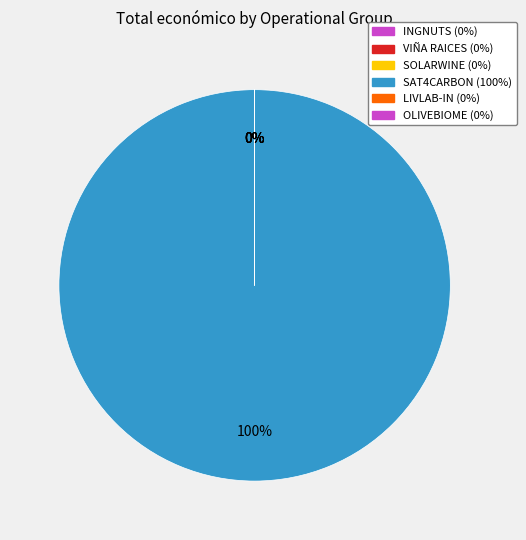

What is the total percentage of OLIVEBIOME and SAT4CARBON?

100.0%